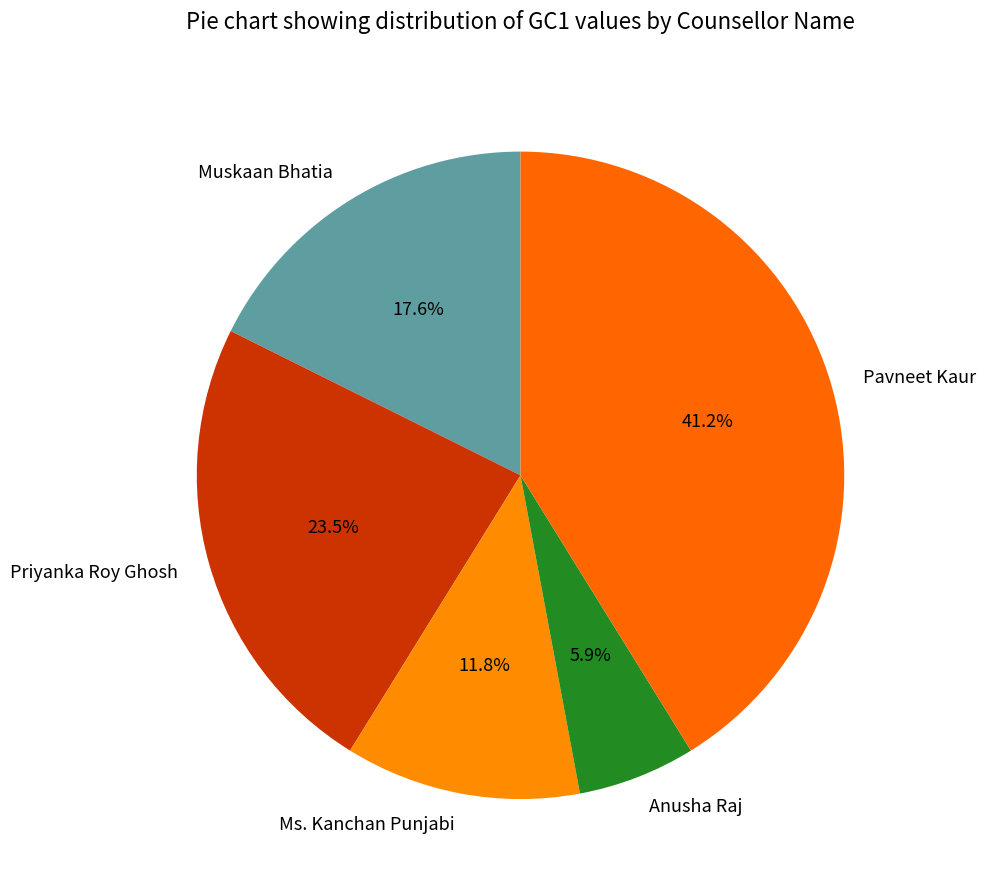

Rank the categories by value from lowest to highest.

Anusha Raj, Ms. Kanchan Punjabi, Muskaan Bhatia, Priyanka Roy Ghosh, Pavneet Kaur